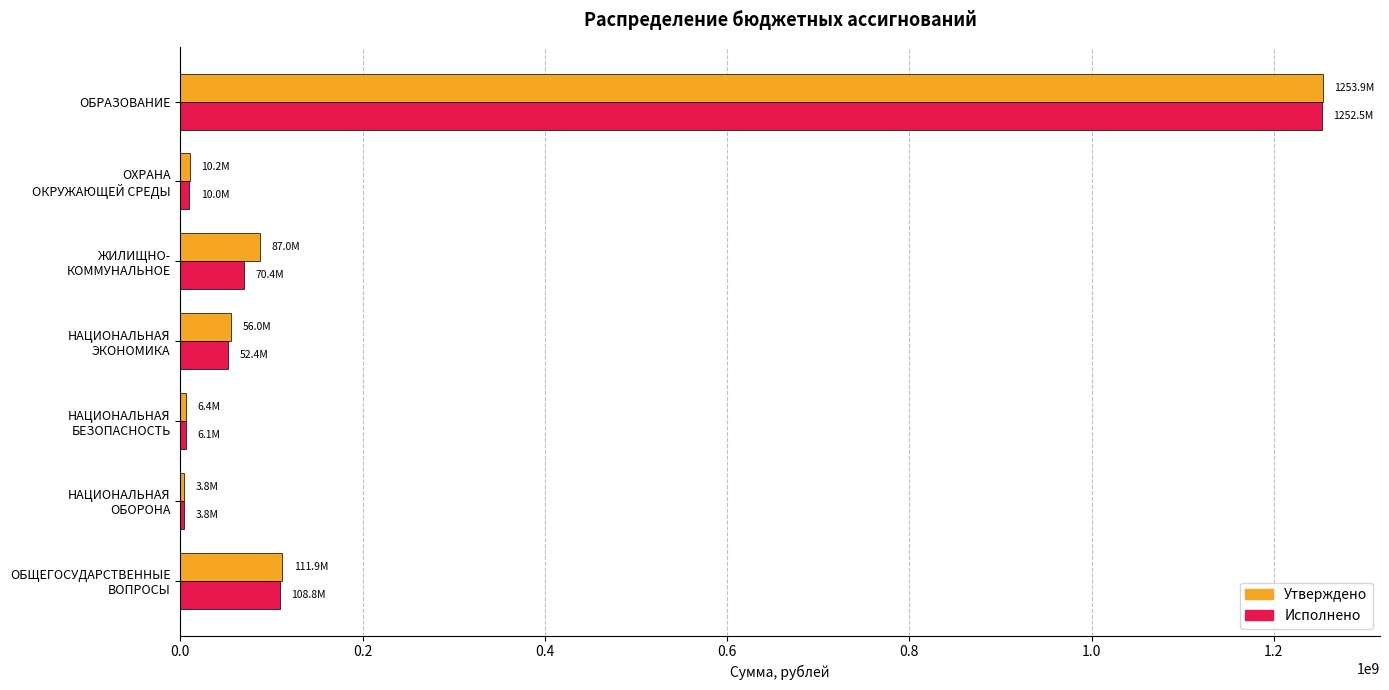

At which category is the sum across all series the highest?

ОБРАЗОВАНИЕ